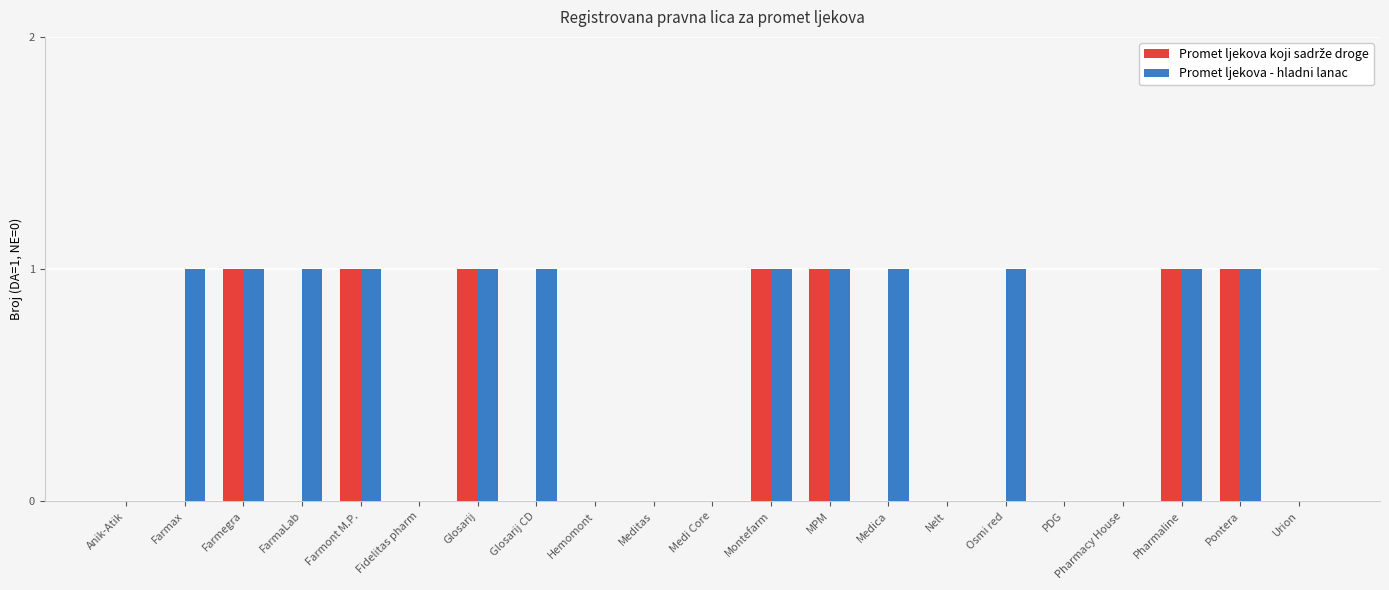

Which series changed the most between FarmaLab and Meditas?

Promet ljekova - hladni lanac